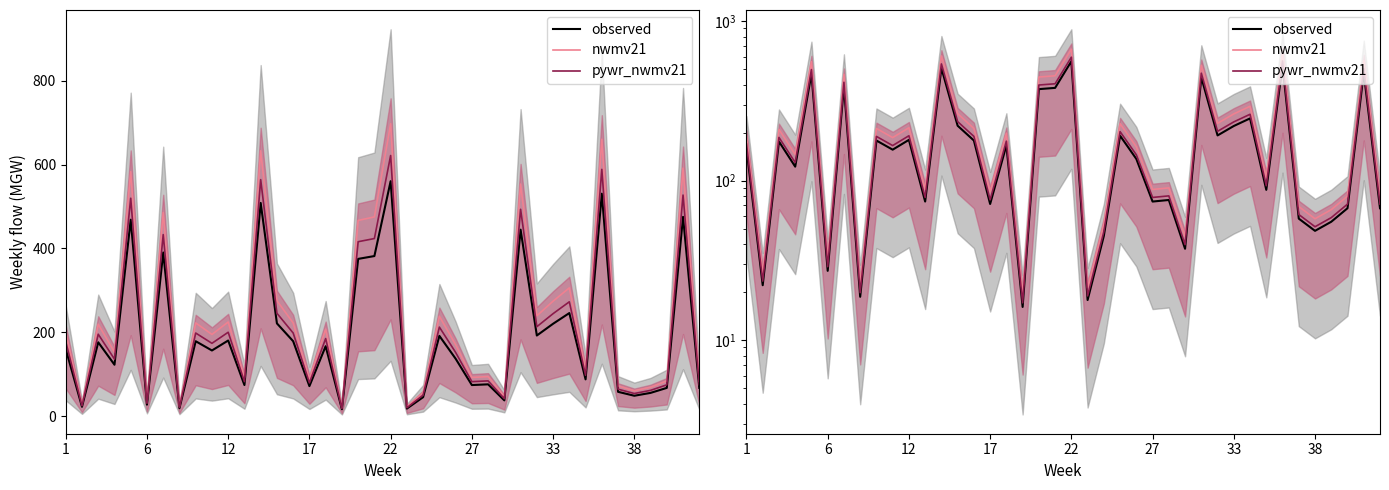

True or false: observed and nwmv21 intersect in this chart.

False